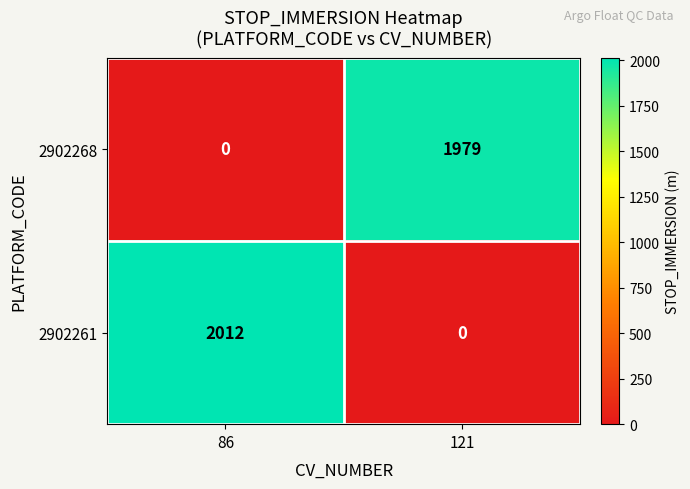

Which category has the highest value across all series?

86